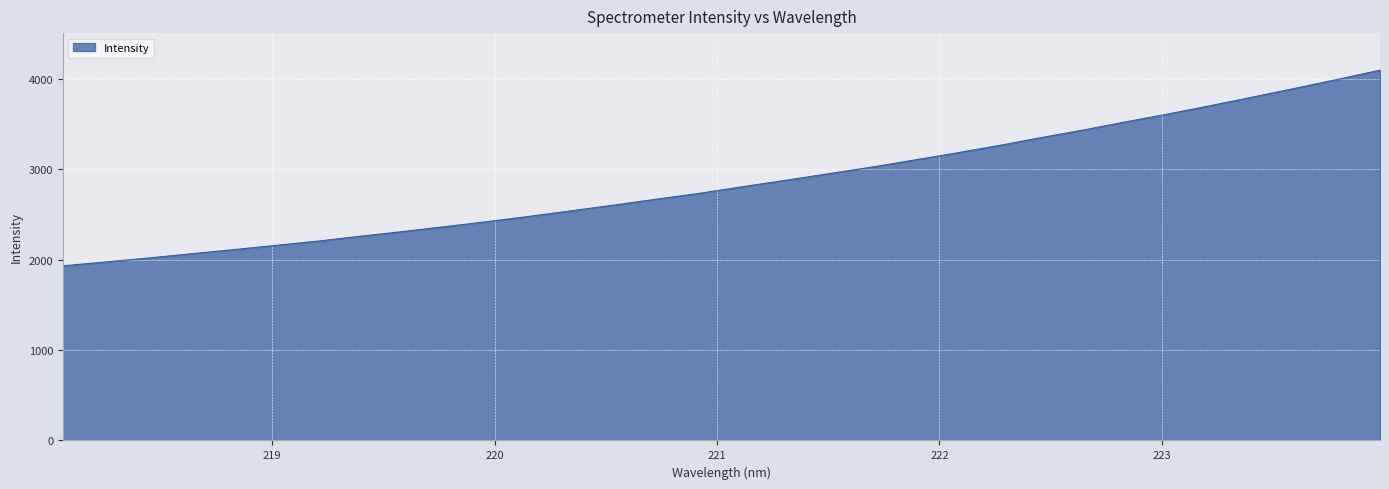

What is the smallest value displayed?

1932.2